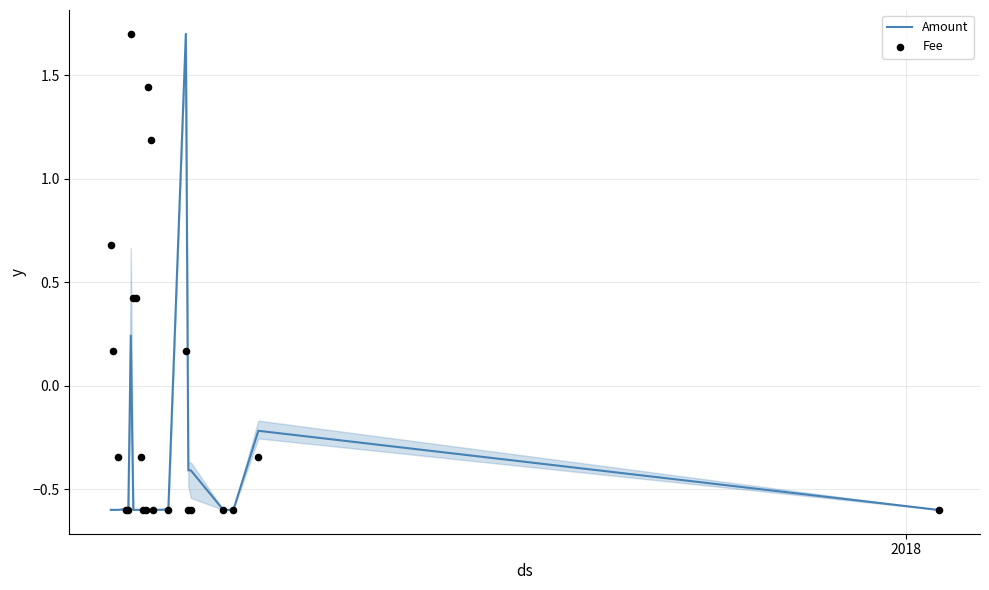

What is the minimum value for Amount?

-0.6